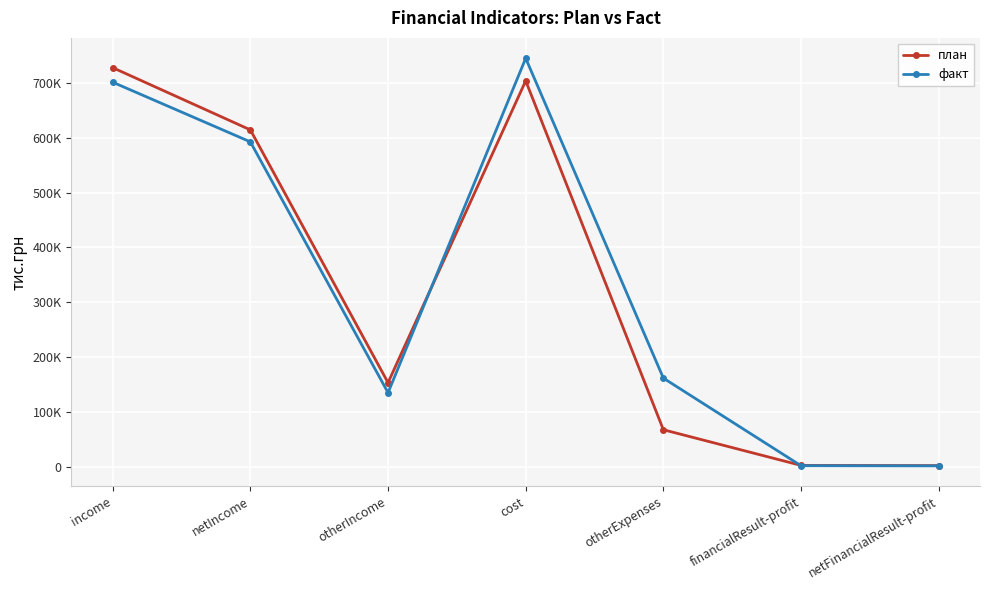

Does the chart have visible grid lines?

Yes